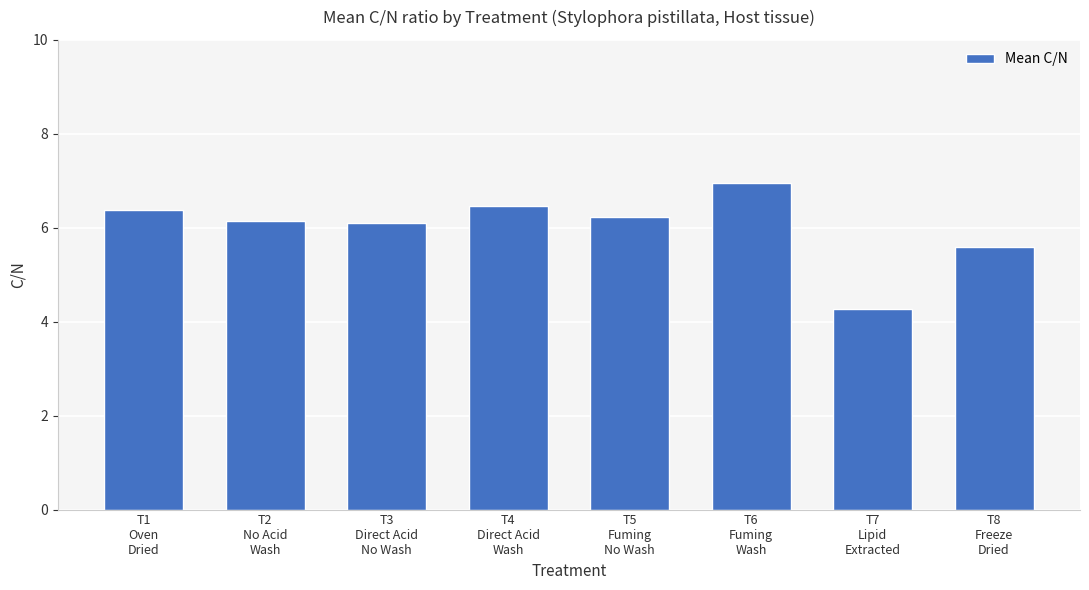

What is the difference between the values at T7
Lipid
Extracted and T4
Direct Acid
Wash?

2.2